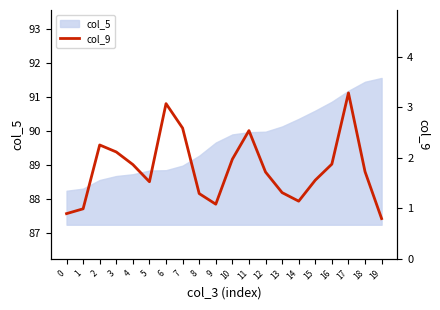

At which category does the chart reach its peak across all series?

17